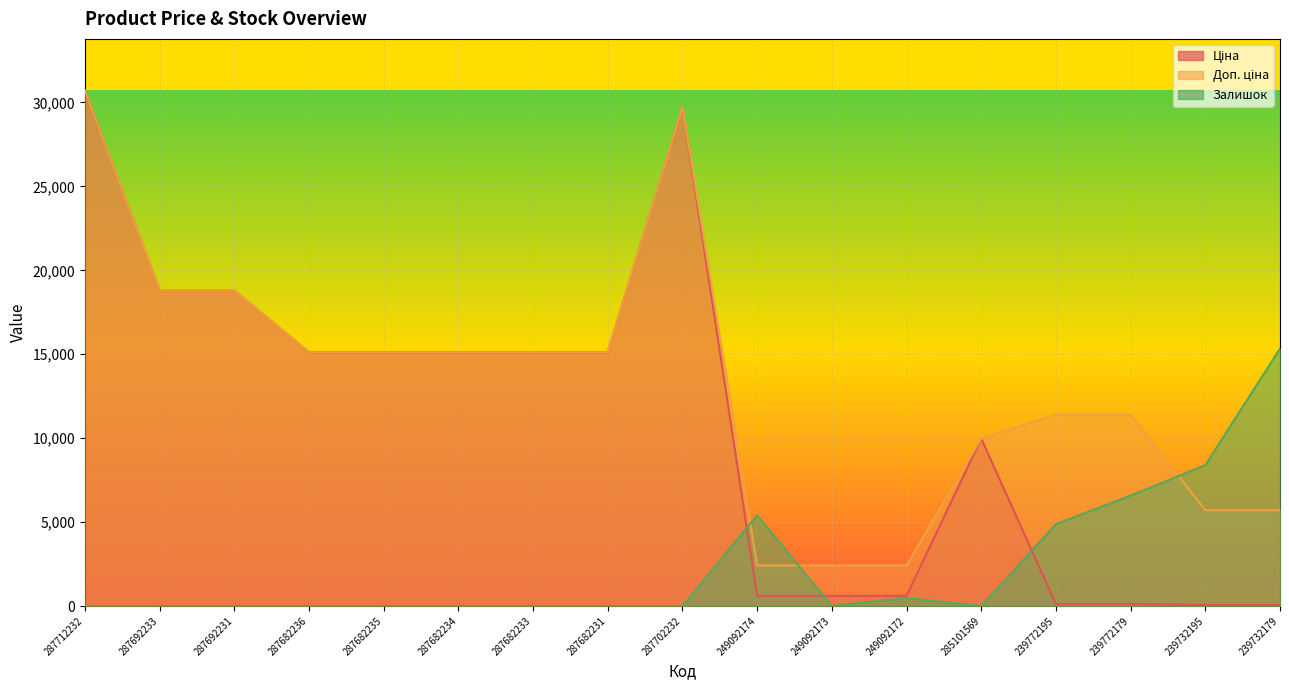

True or false: Ціна has a value of 114.1 at 239772179.

True